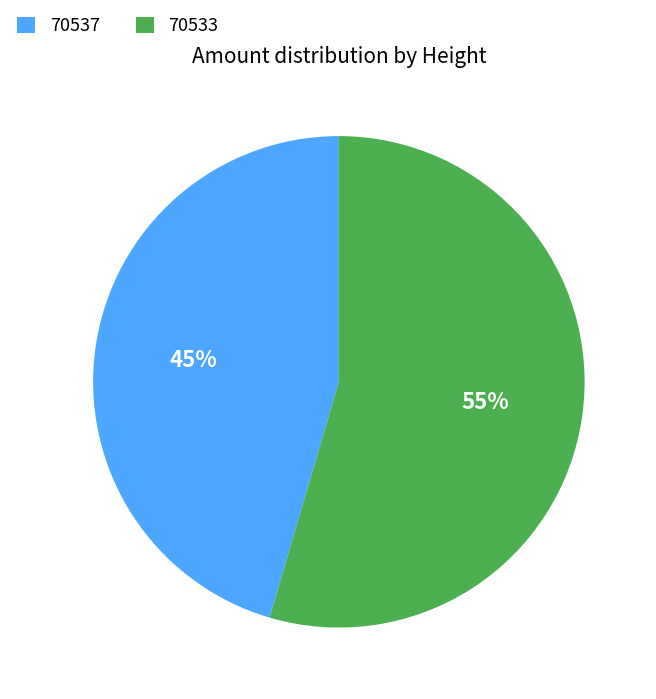

What is the majority slice?

70533